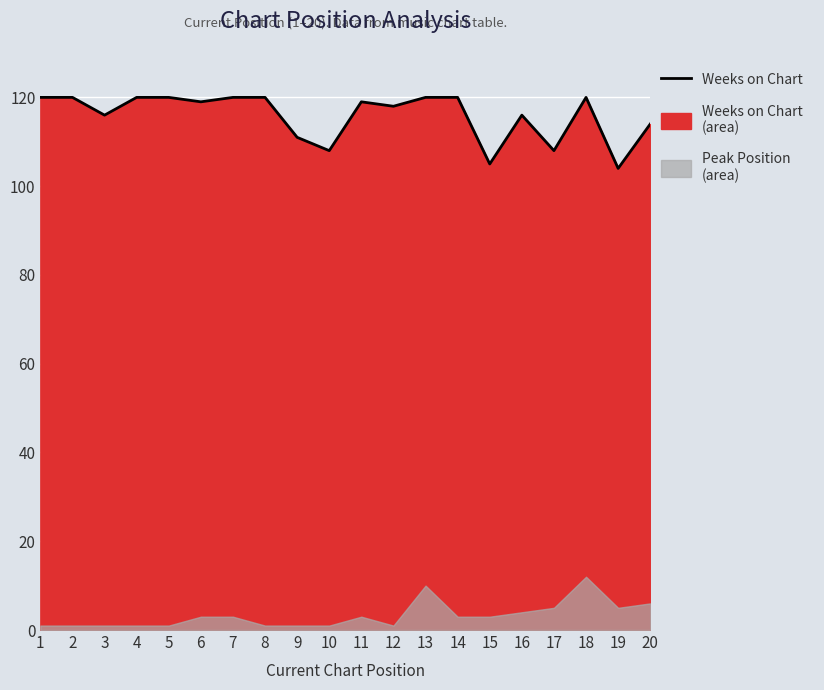

The value at 12 is 118. True or false?

True